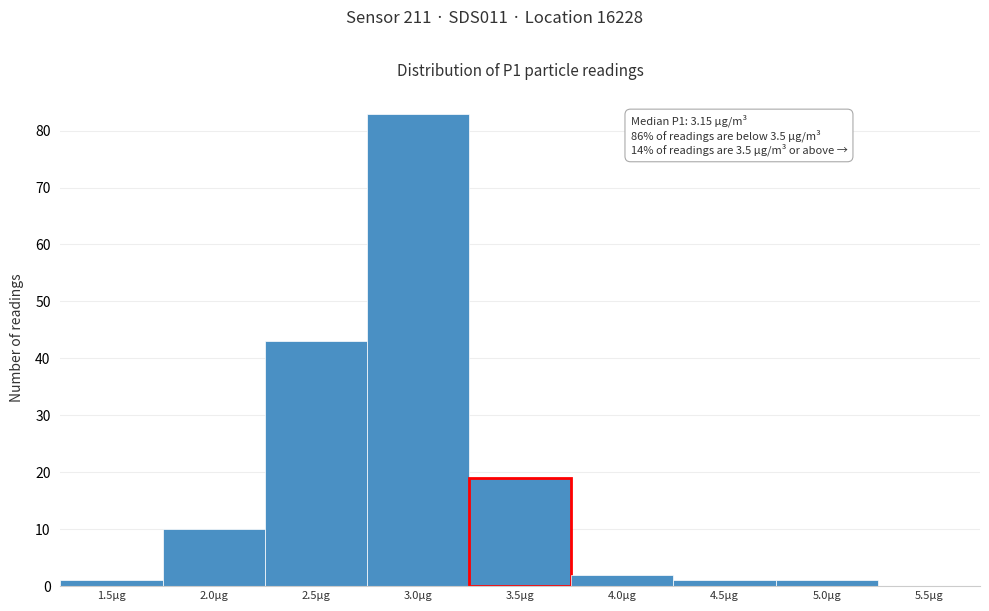

Reading left to right, what are all the values shown in this chart?

1.5µg=1	2.0µg=10	2.5µg=43	3.0µg=83	3.5µg=19	4.0µg=2	4.5µg=1	5.0µg=1	5.5µg=0